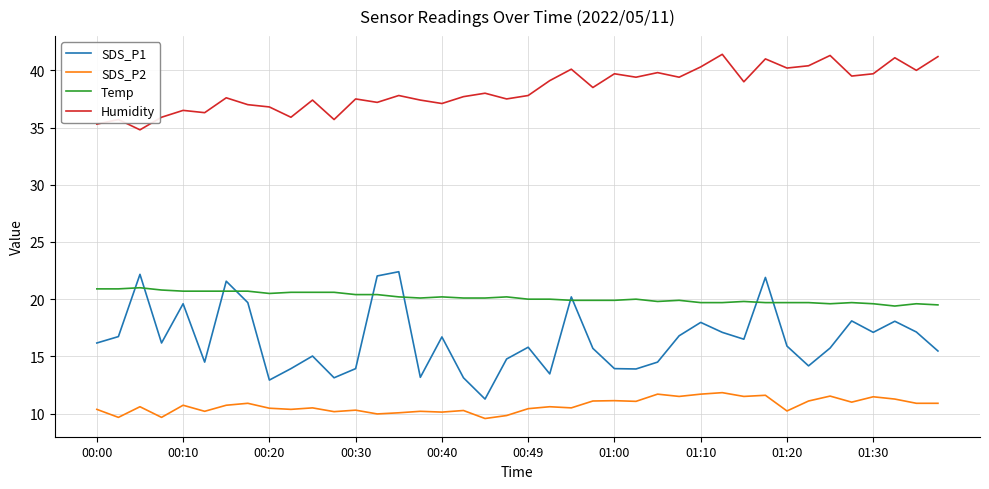

Which series has the largest total across all categories?

Humidity